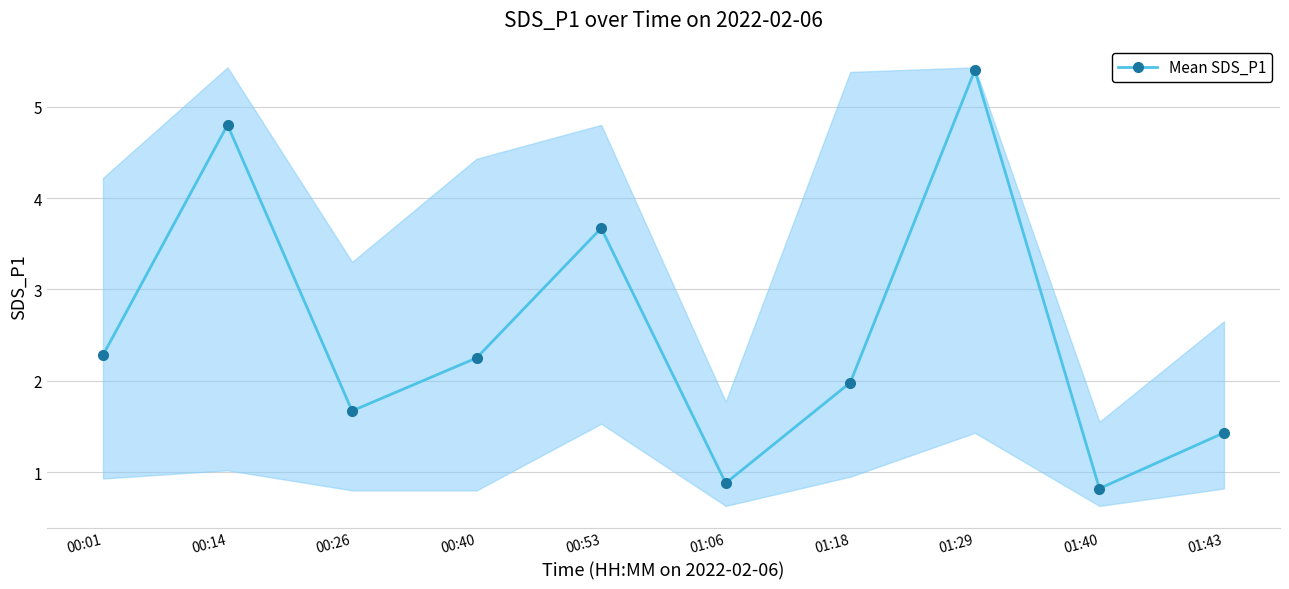

How many points are higher than both their immediate neighbors (excluding endpoints)?

3